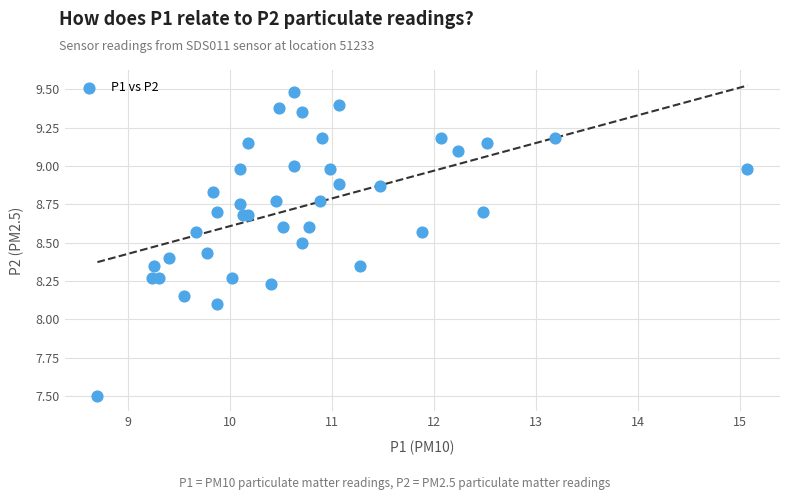

What Y value in the scatter plot is closest to 8?

8.1